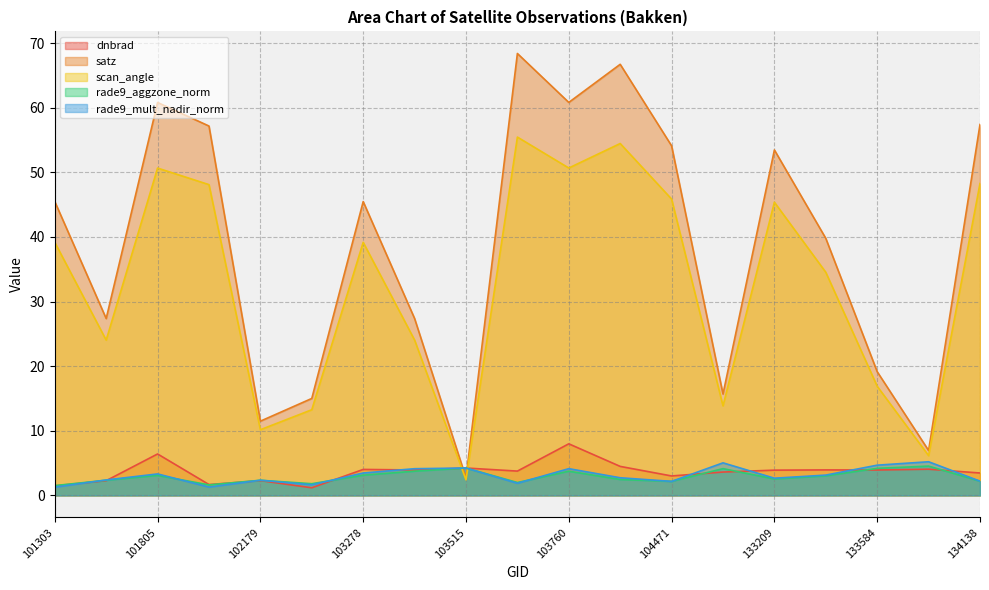

Is it true that rade9_mult_nadir_norm equals 4.1 at 102179?

False